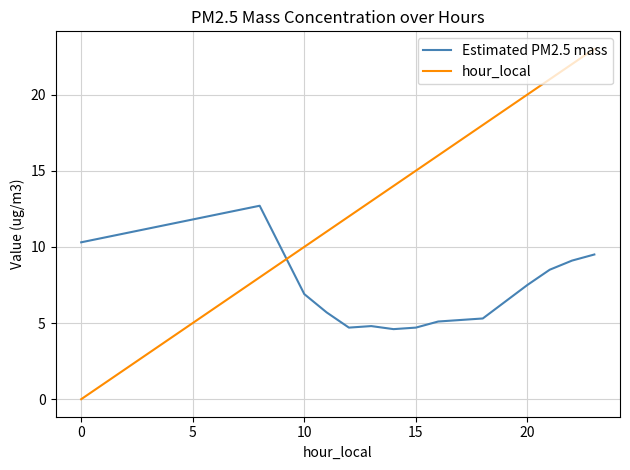

Which series has the largest total across all categories?

hour_local